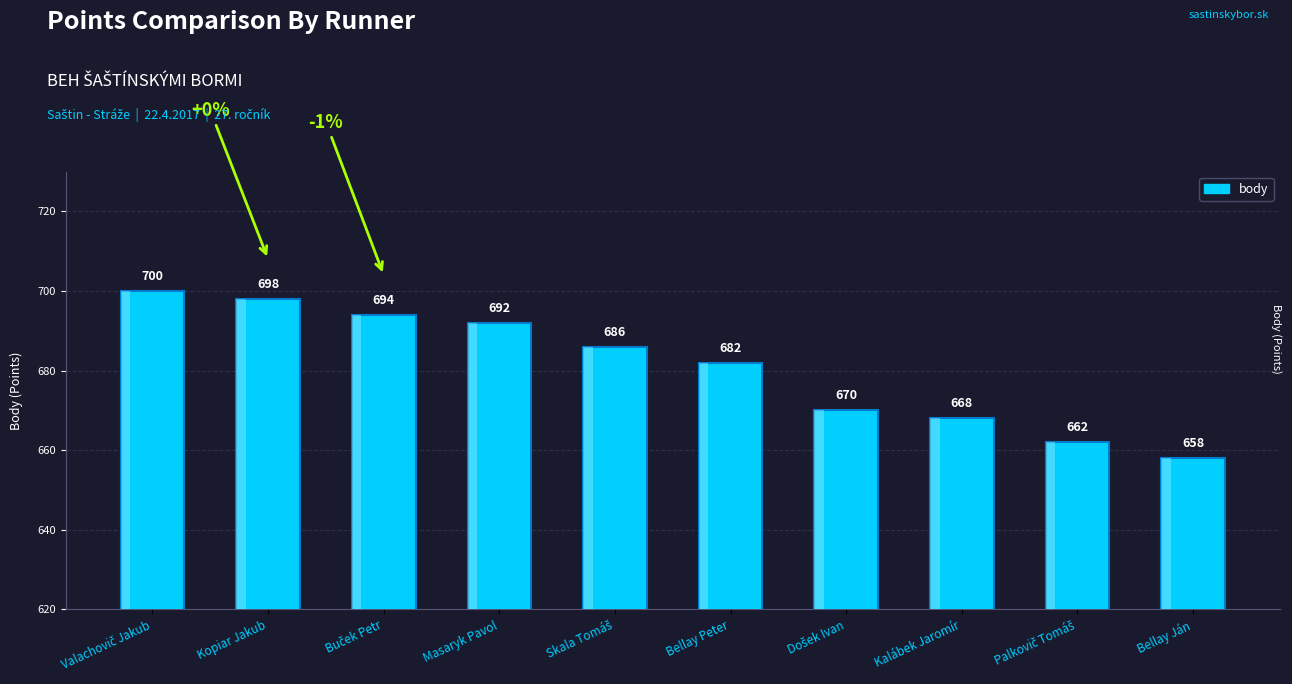

What is the value of the 4th bar from the left?

692